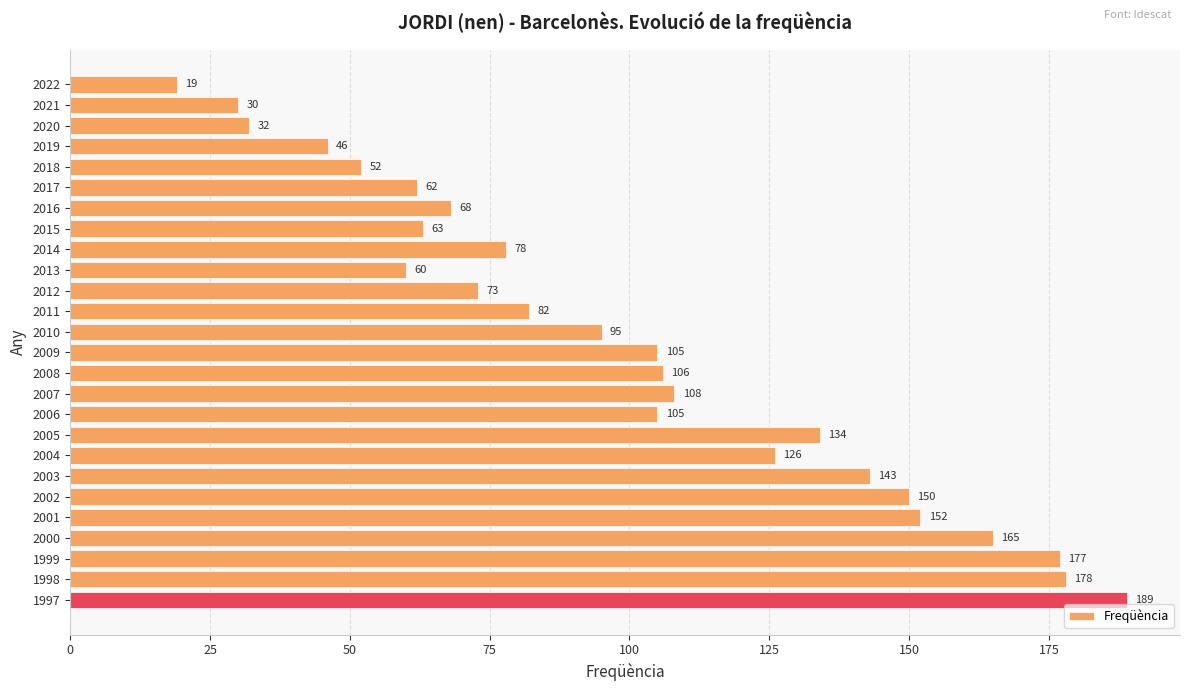

What is the difference between the second highest and minimum values?

159